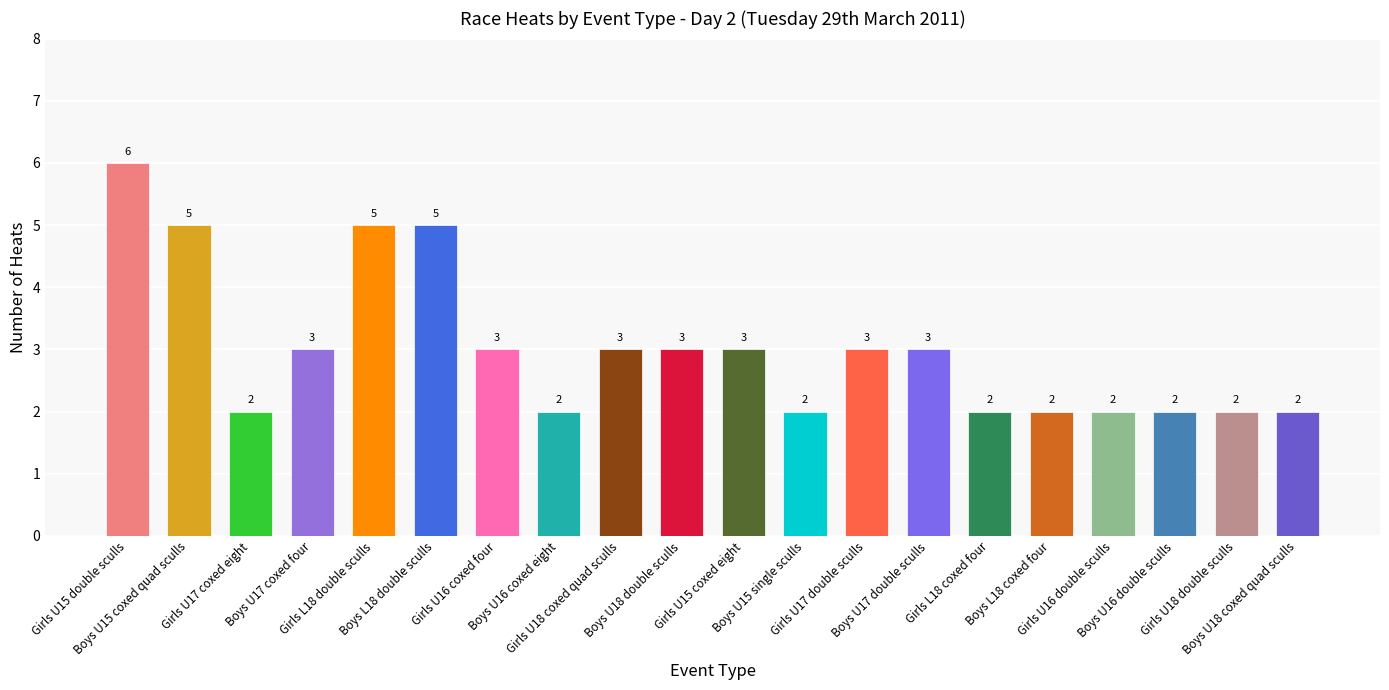

The chart shows a value of 7 at Boys L18 double sculls. True or false?

False